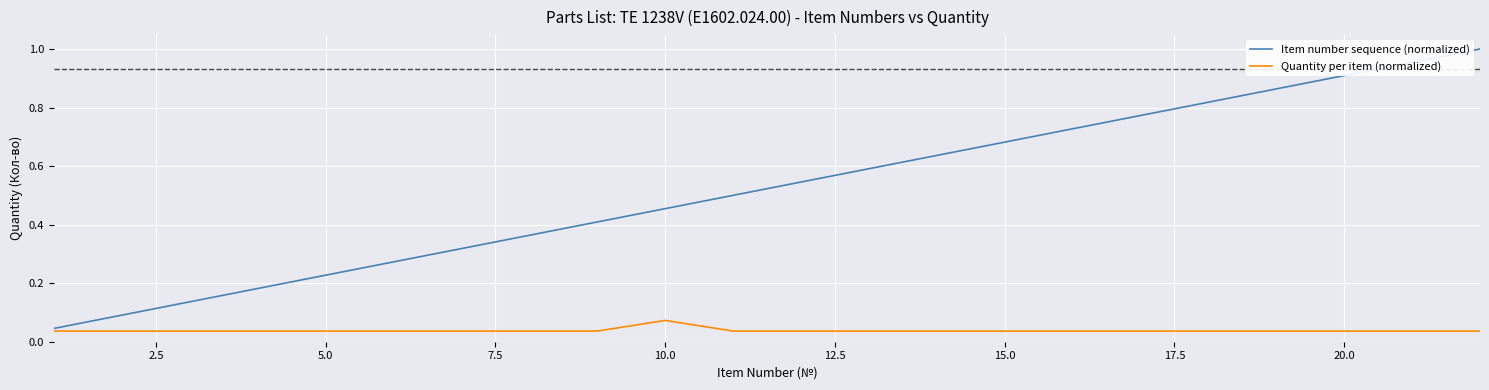

How many lines are shown in the chart?

2